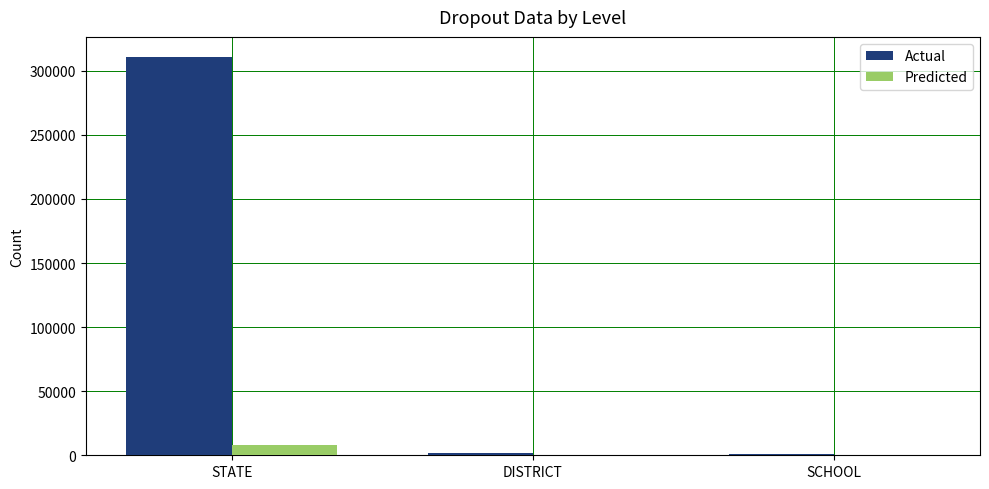

What is the maximum value shown in the chart?

310853